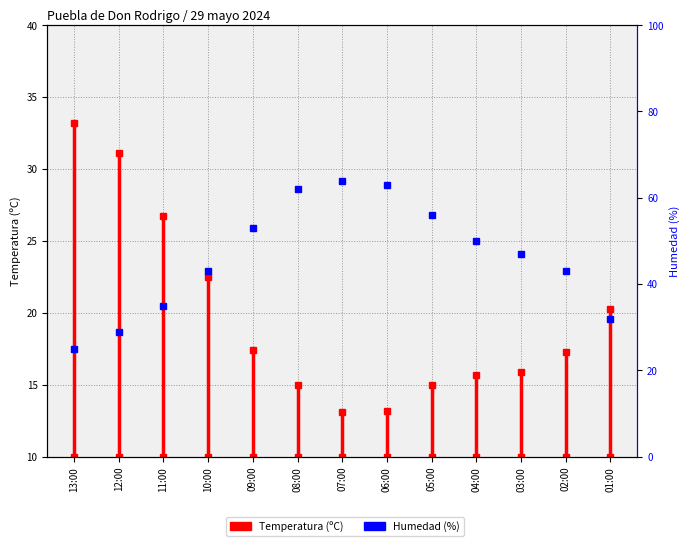

How many values exceed 33?

1